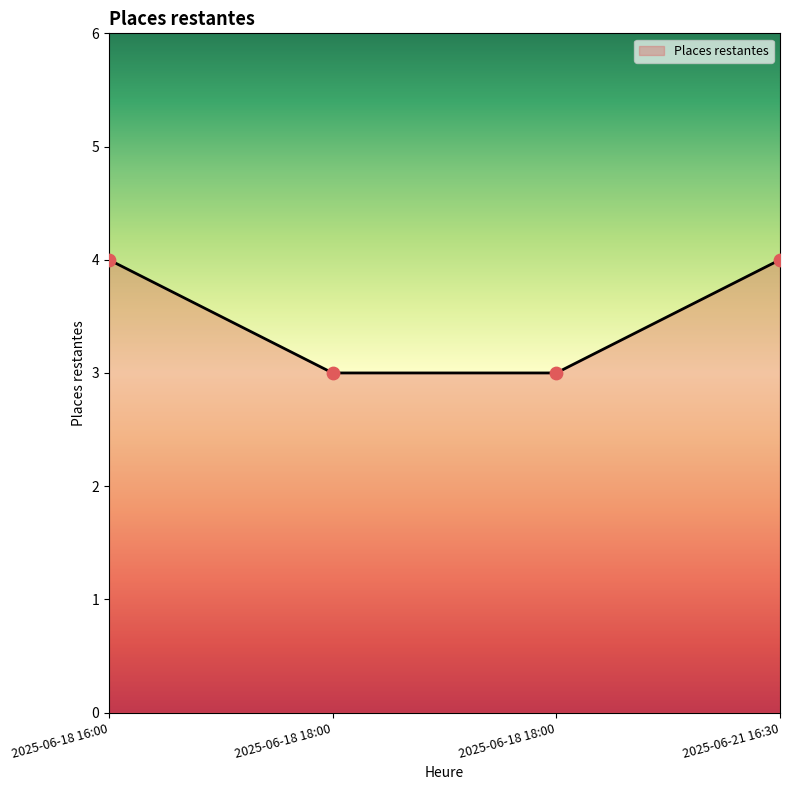

Between 2025-06-21 16:30 and 2025-06-18 18:00, which is larger?

2025-06-21 16:30